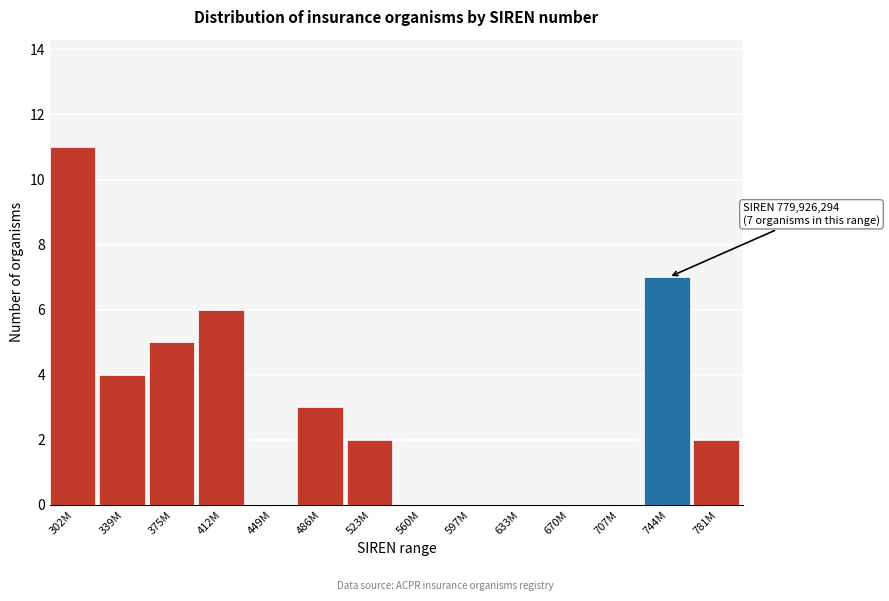

Reading left to right, extract all data points from this chart.

302M=11	339M=4	375M=5	412M=6	449M=0	486M=3	523M=2	560M=0	597M=0	633M=0	670M=0	707M=0	744M=7	781M=2